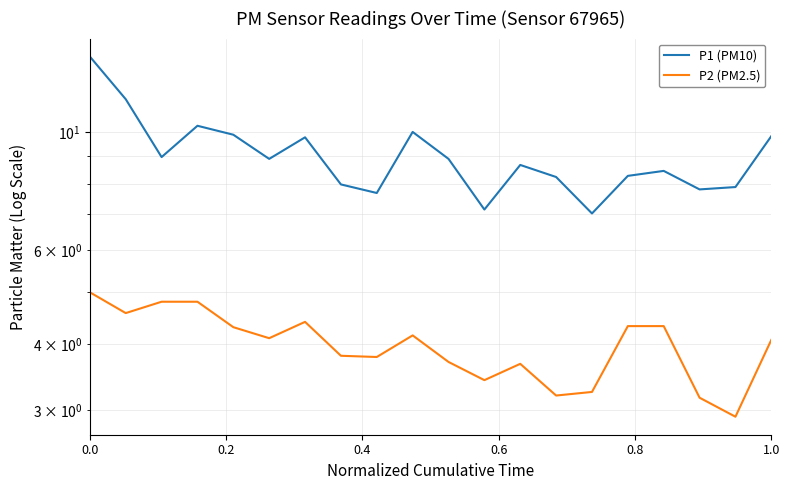

Is this an area chart (filled region under the line)?

No